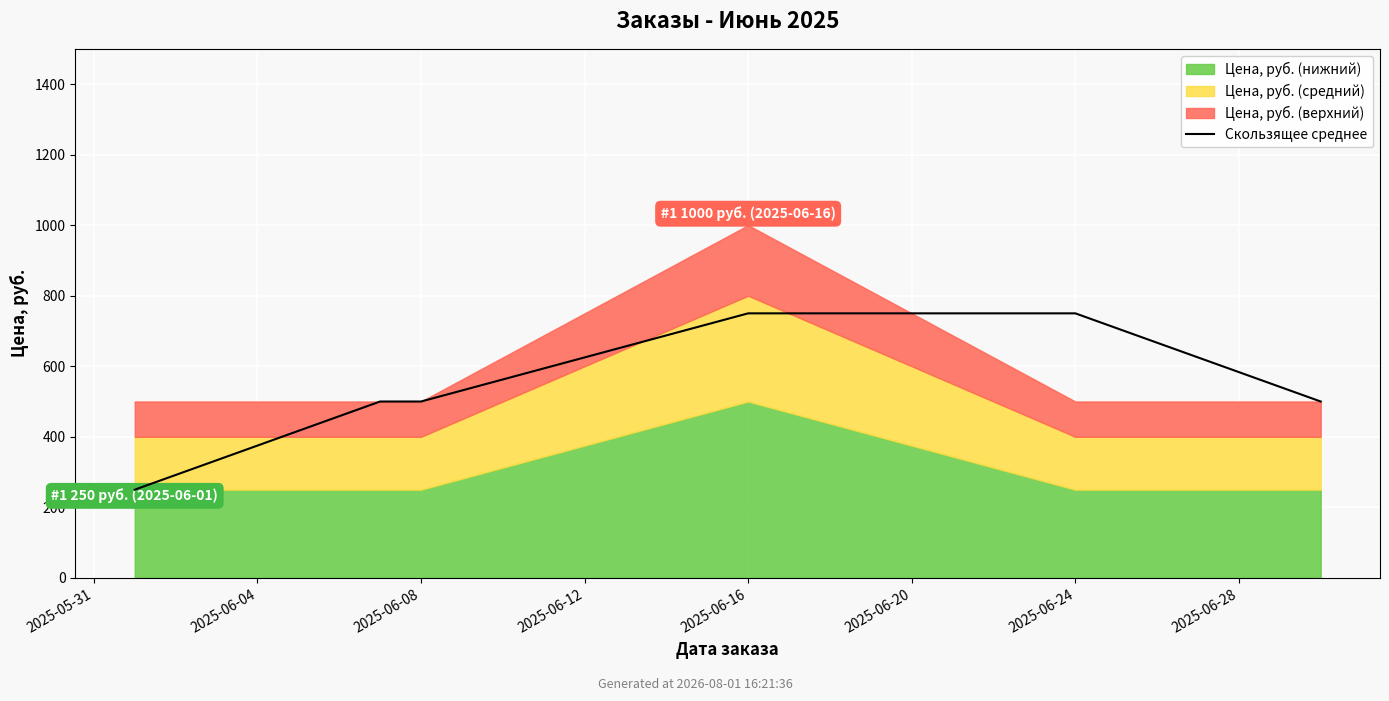

The value at 2025-05-31 is 402. True or false?

False